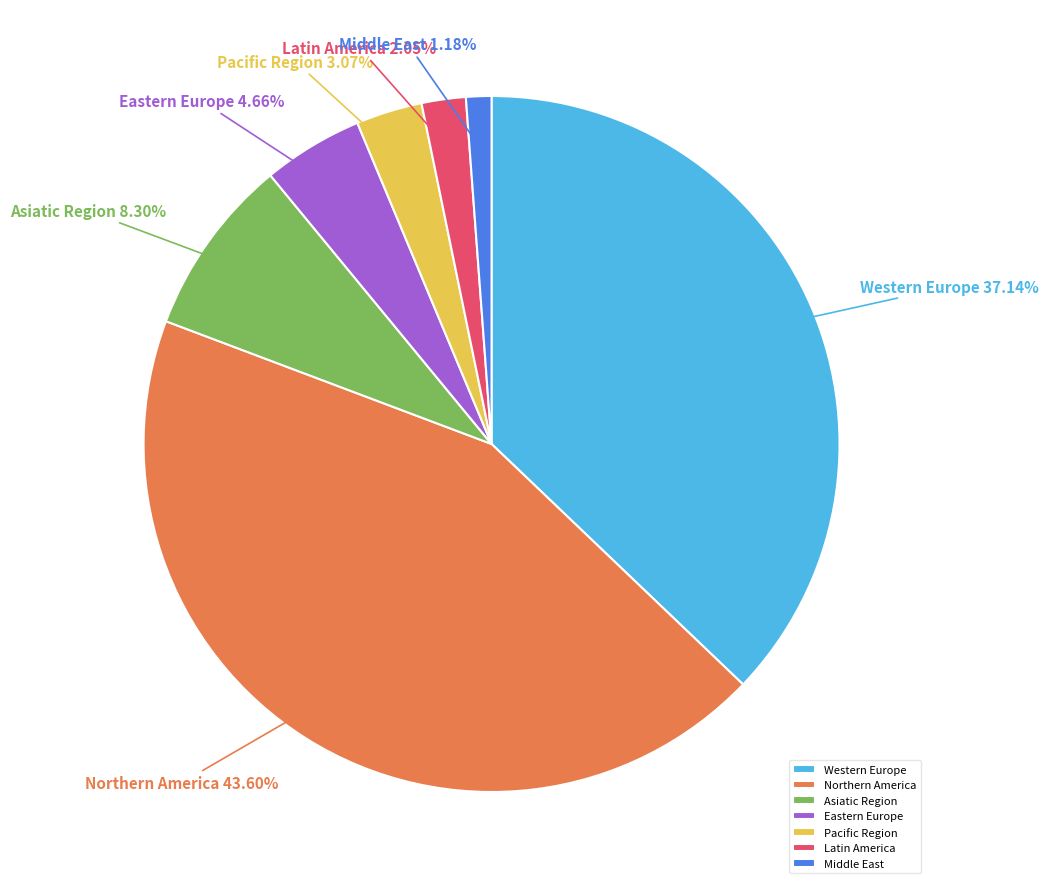

To the nearest percent, what percentage of the pie is Asiatic Region?

8%